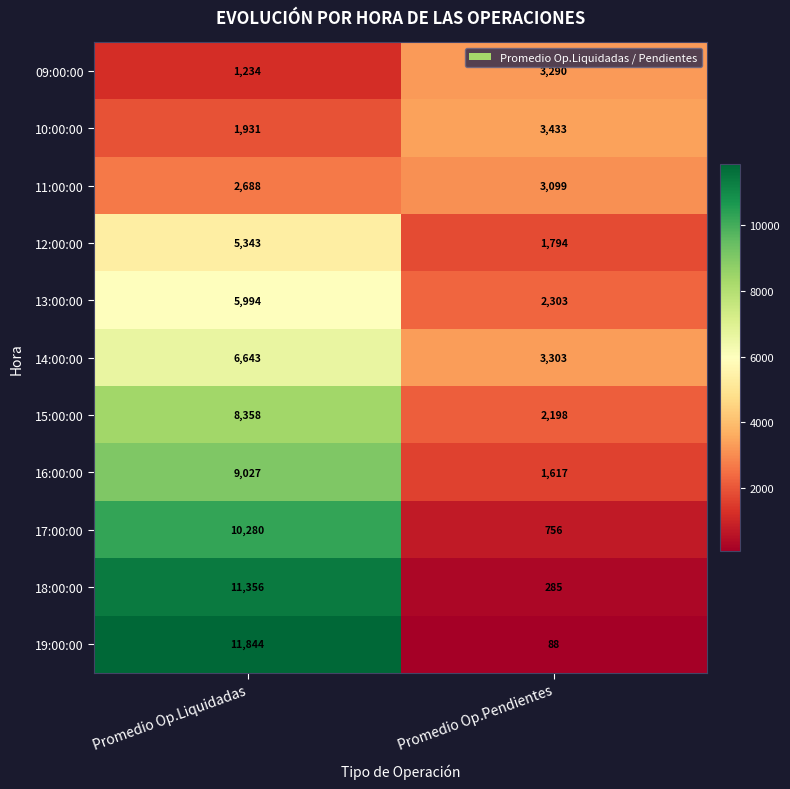

What is the difference between the maximum and minimum values in the 16:00:00 series?

7410